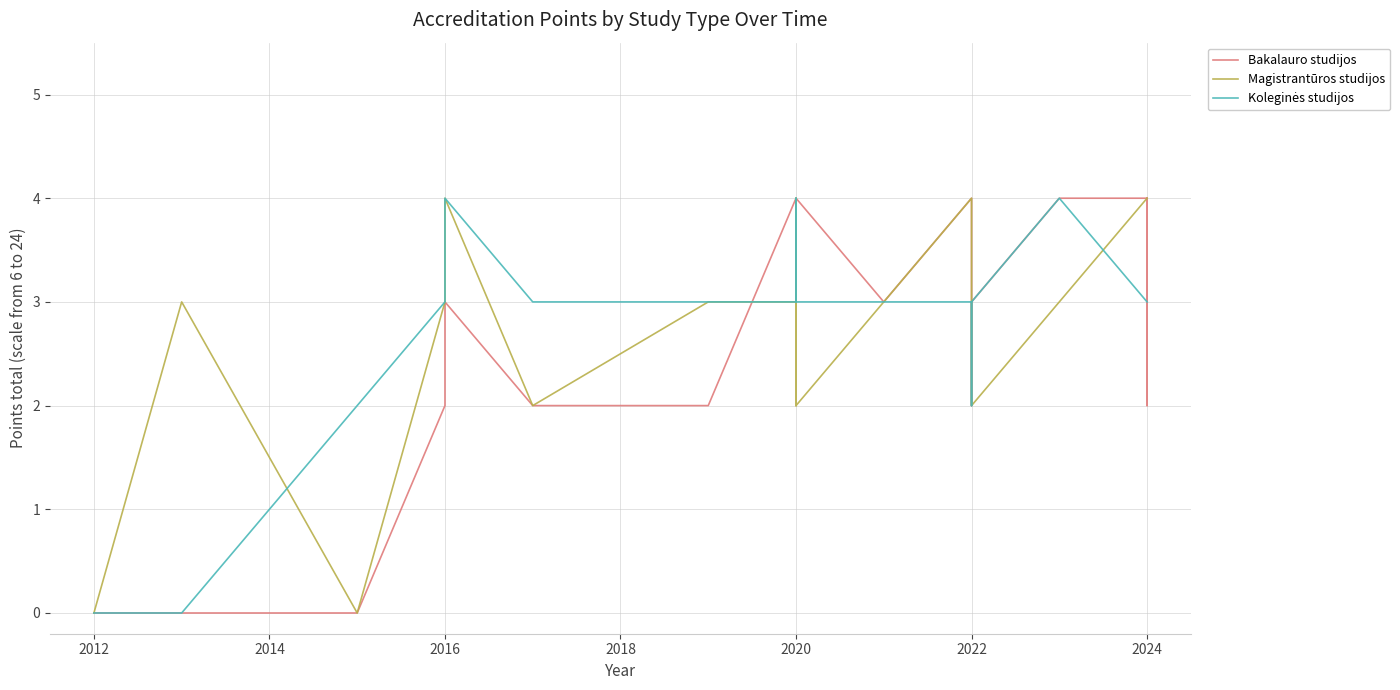

In Bakalauro studijos, how many points are lower than both neighbors (excluding endpoints)?

3